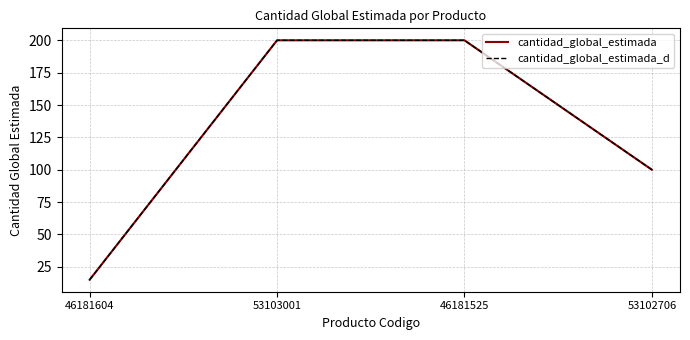

Does the chart have visible grid lines?

Yes